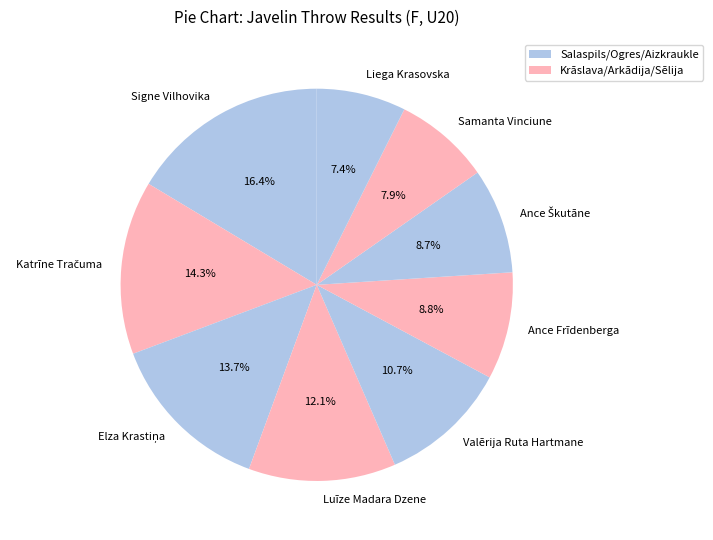

Does Liega Krasovska represent more than half of the total?

No